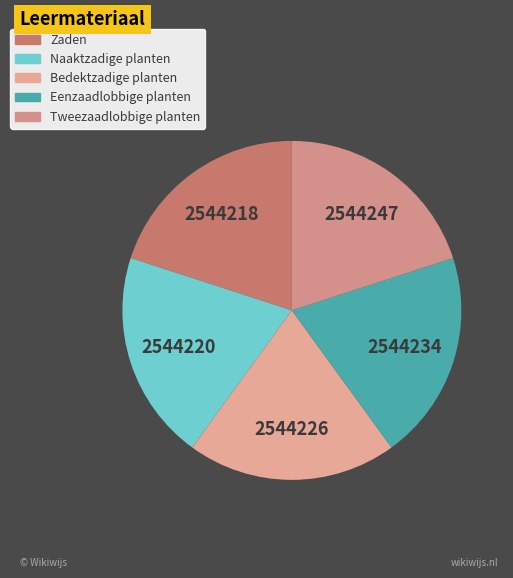

How many slices are in this pie chart?

5